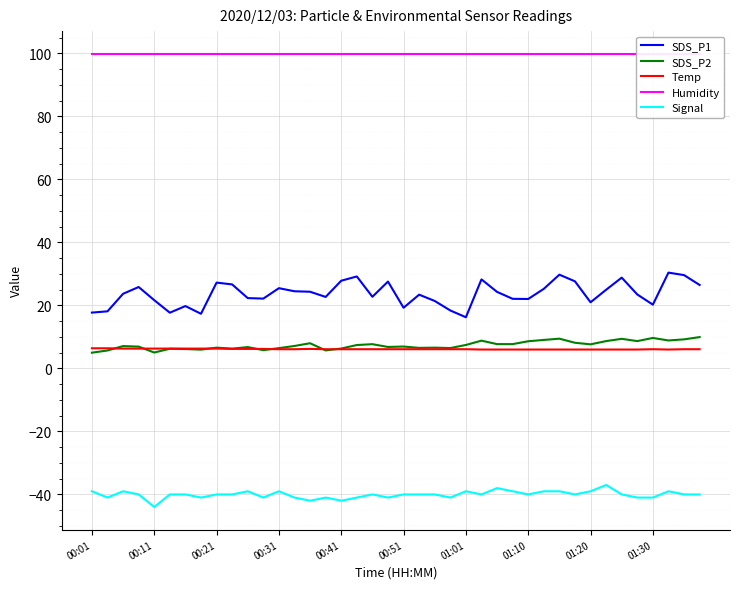

Is it true that SDS_P2 equals 8.0 at 14?

True